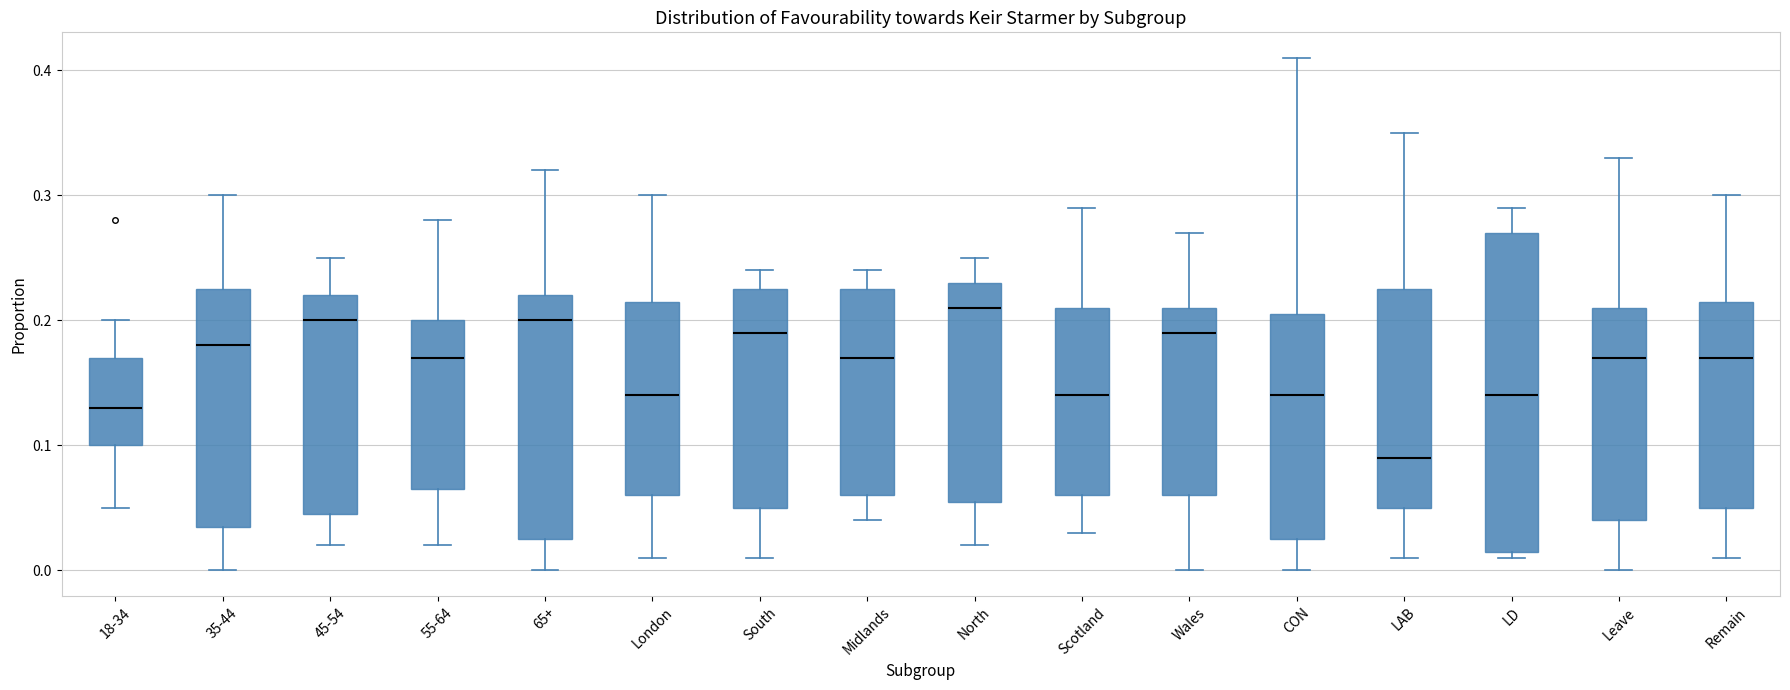

Reading left to right, read every box against the y-axis: the position of its median line, the range the box covers, and the ends of its whiskers. The values are not printed on the chart, so give them approximately, as read against the axis.

18-34: median 0.13, box 0.10 to 0.17, whiskers 0.05 to 0.20
35-44: median 0.18, box 0.04 to 0.23, whiskers 0.00 to 0.30
45-54: median 0.20, box 0.05 to 0.22, whiskers 0.02 to 0.25
55-64: median 0.17, box 0.07 to 0.20, whiskers 0.02 to 0.28
65+: median 0.20, box 0.03 to 0.22, whiskers 0.00 to 0.32
London: median 0.14, box 0.06 to 0.22, whiskers 0.01 to 0.30
South: median 0.19, box 0.05 to 0.23, whiskers 0.01 to 0.24
Midlands: median 0.17, box 0.06 to 0.23, whiskers 0.04 to 0.24
North: median 0.21, box 0.06 to 0.23, whiskers 0.02 to 0.25
Scotland: median 0.14, box 0.06 to 0.21, whiskers 0.03 to 0.29
Wales: median 0.19, box 0.06 to 0.21, whiskers 0.00 to 0.27
CON: median 0.14, box 0.03 to 0.21, whiskers 0.00 to 0.41
LAB: median 0.09, box 0.05 to 0.23, whiskers 0.01 to 0.35
LD: median 0.14, box 0.02 to 0.27, whiskers 0.01 to 0.29
Leave: median 0.17, box 0.04 to 0.21, whiskers 0.00 to 0.33
Remain: median 0.17, box 0.05 to 0.22, whiskers 0.01 to 0.30